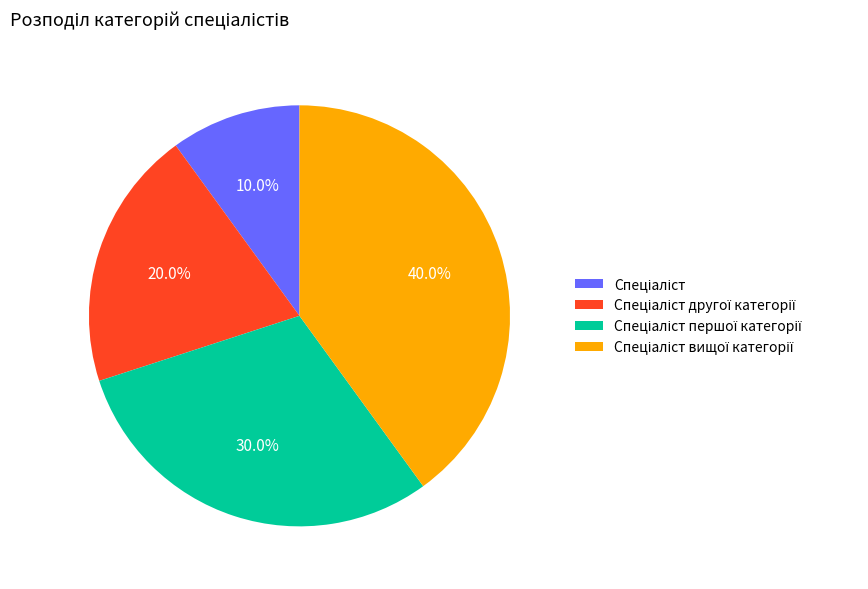

How many slices are in this pie chart?

4